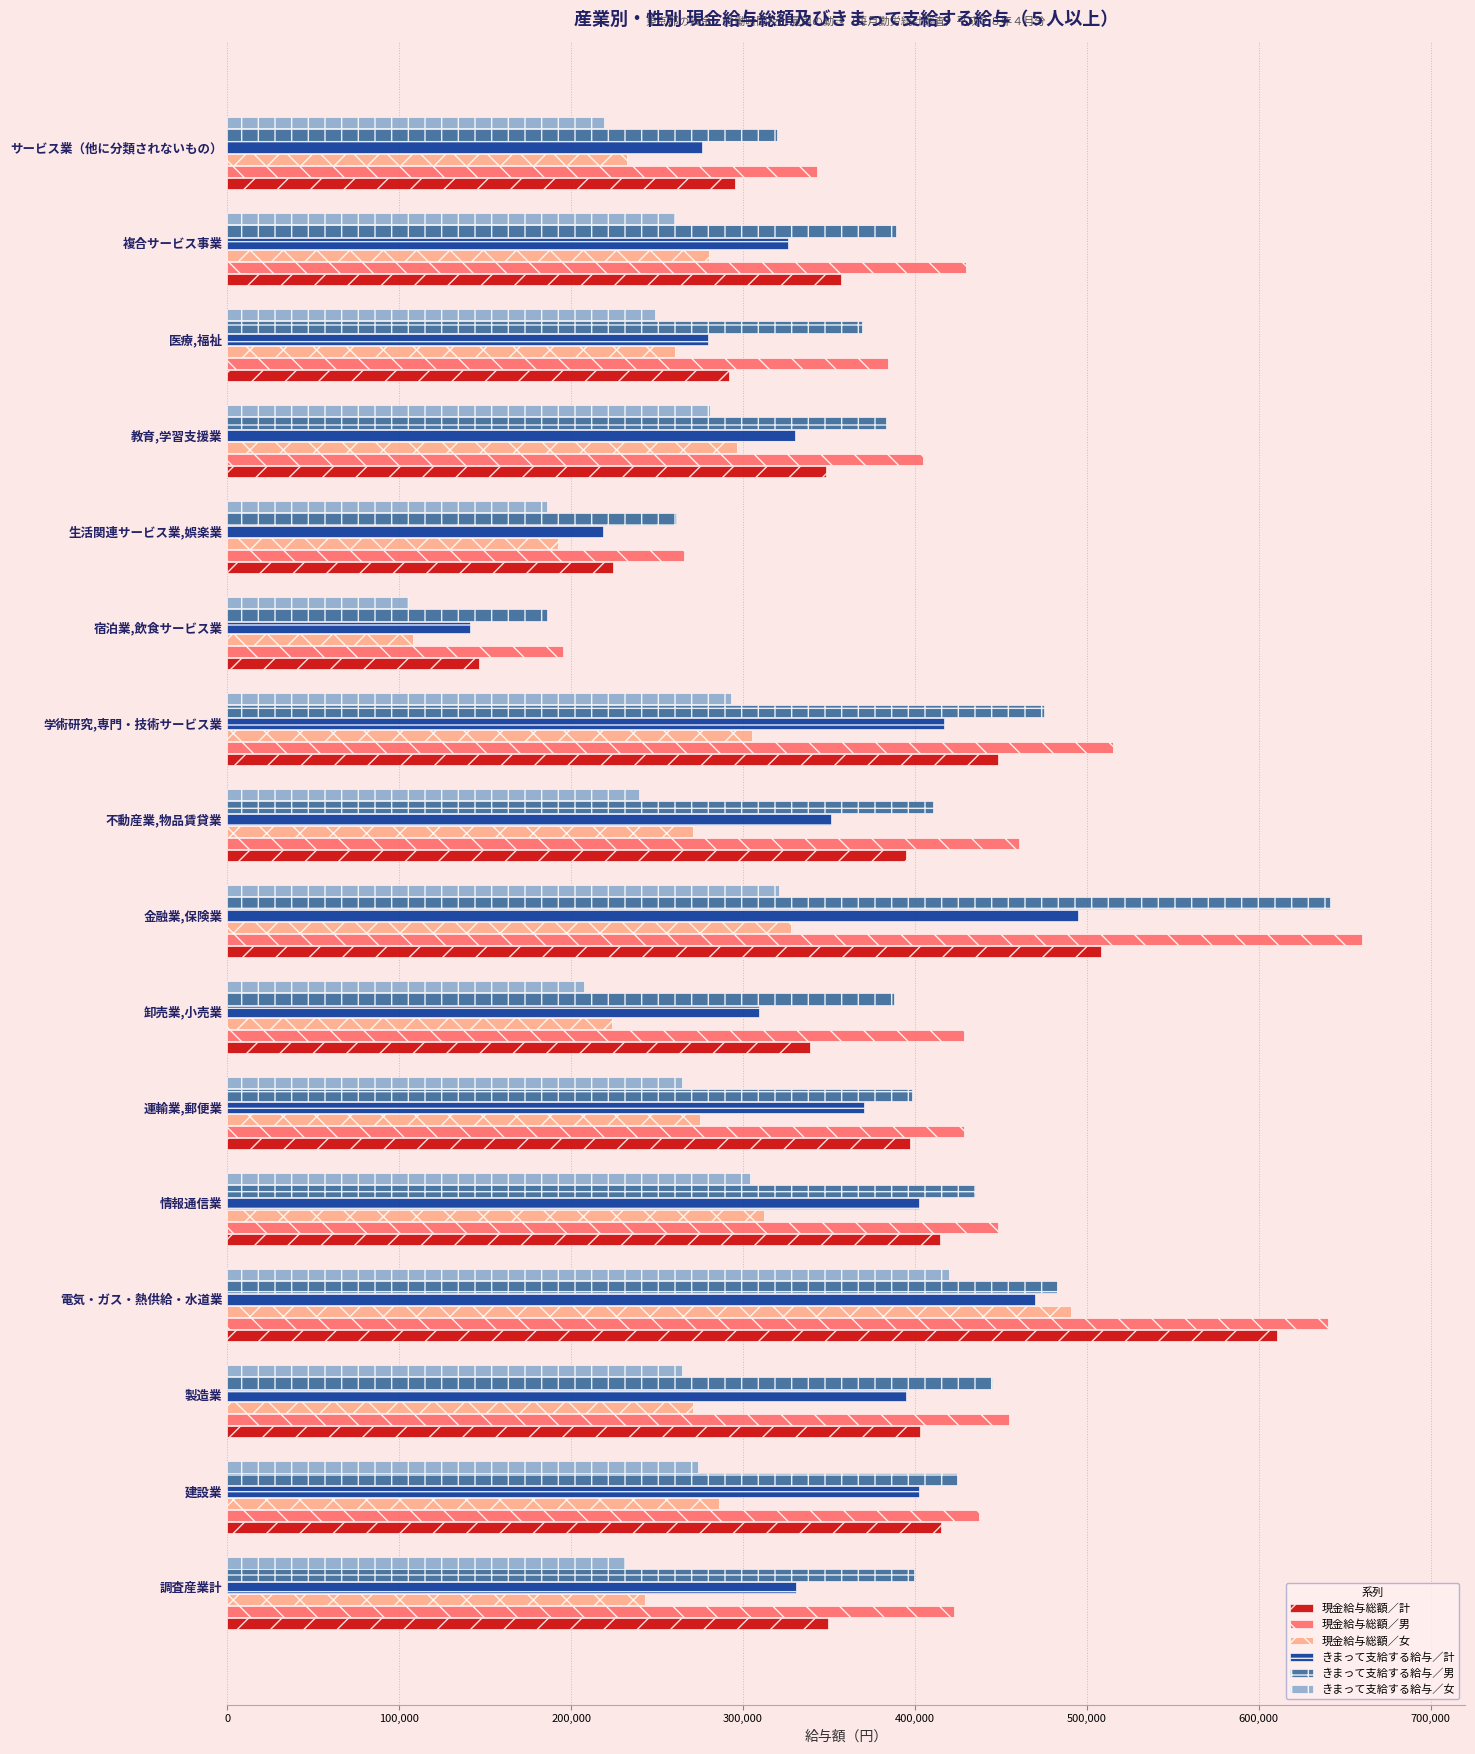

Is it true that きまって支給する給与／男 equals 185763 at 宿泊業,飲食サービス業?

True